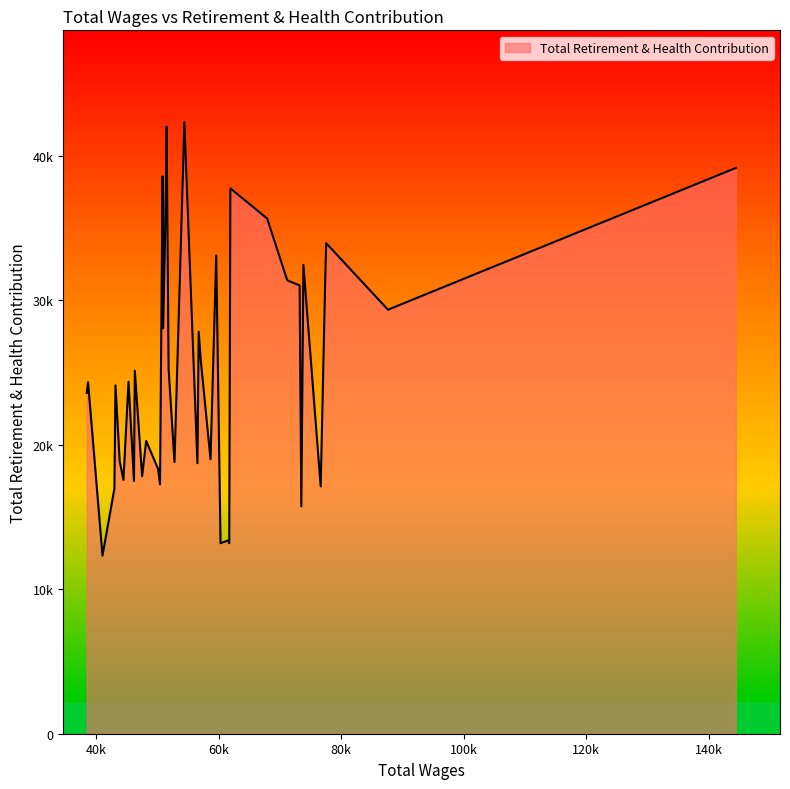

What is the greatest value displayed?

42351